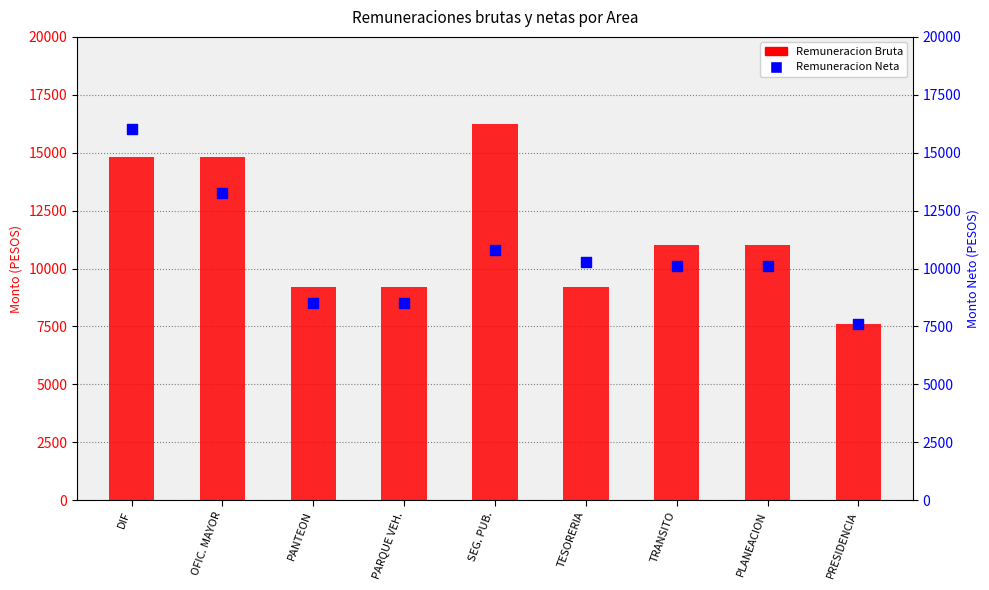

Is the value of Remuneracion Bruta at PARQUE VEH. greater than the value of Remuneracion Neta at TESORERIA?

No